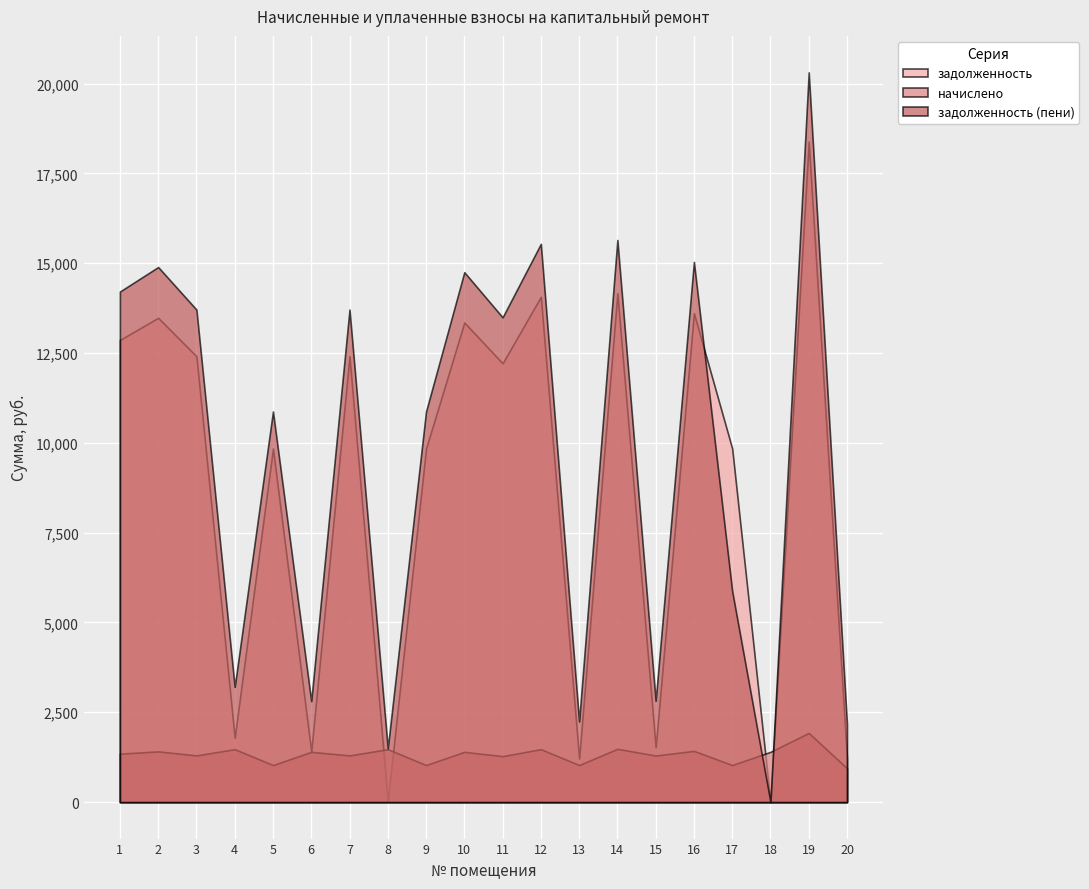

Which series has the largest range (max minus min)?

задолженность (пени)